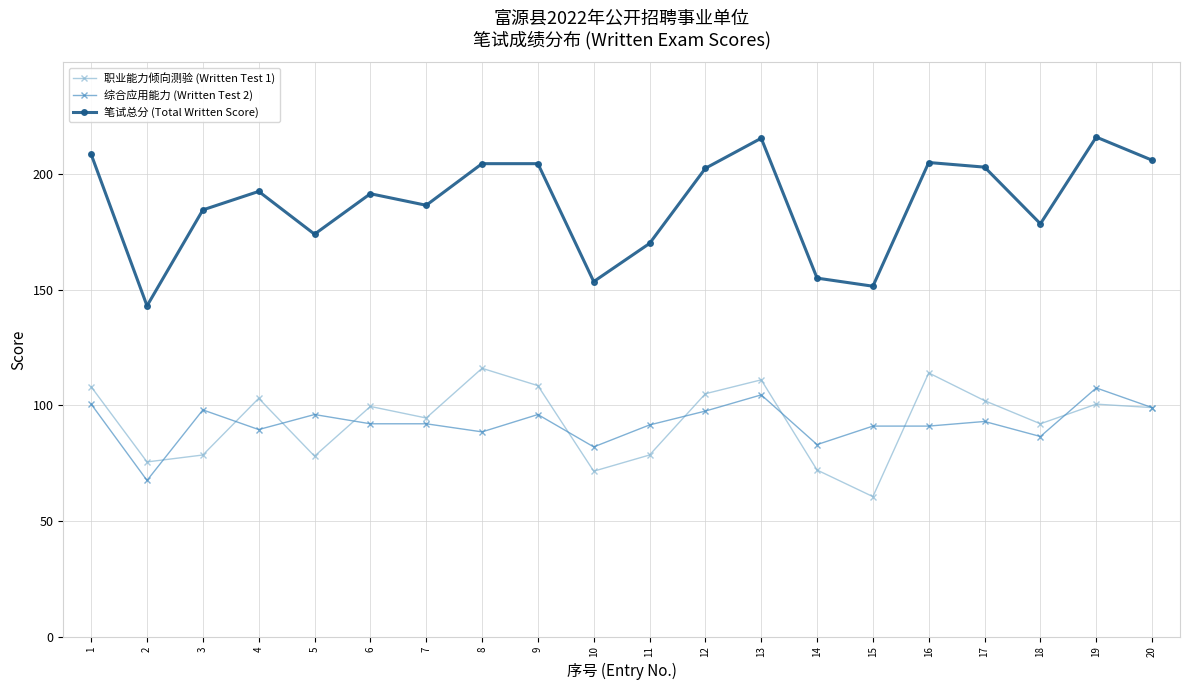

How many data points does each series have?

20